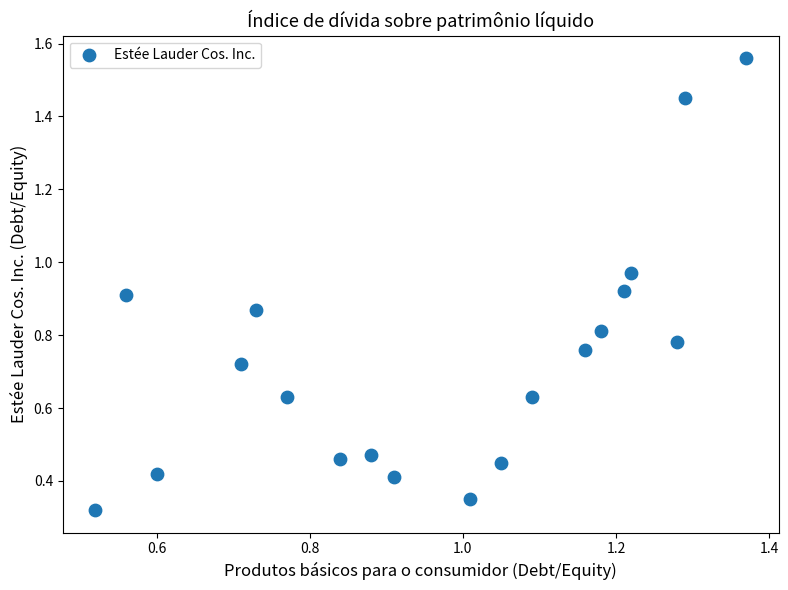

What is the range of Y values (max minus min)?

1.2